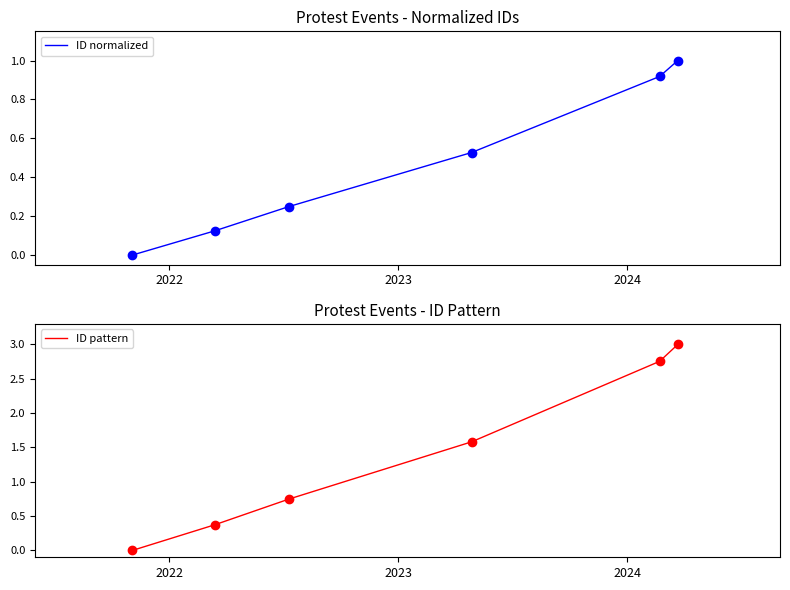

What is the total value across all series at 2023?

1.0